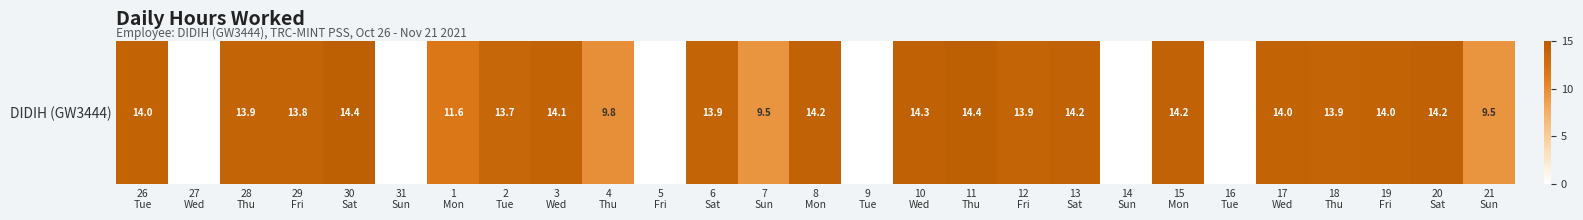

Rank the categories by value from highest to lowest.

30
Sat, 11
Thu, 10
Wed, 20
Sat, 8
Mon, 15
Mon, 13
Sat, 3
Wed, 17
Wed, 26
Tue, 19
Fri, 18
Thu, 6
Sat, 28
Thu, 12
Fri, 29
Fri, 2
Tue, 1
Mon, 4
Thu, 7
Sun, 21
Sun, 27
Wed, 31
Sun, 5
Fri, 9
Tue, 14
Sun, 16
Tue